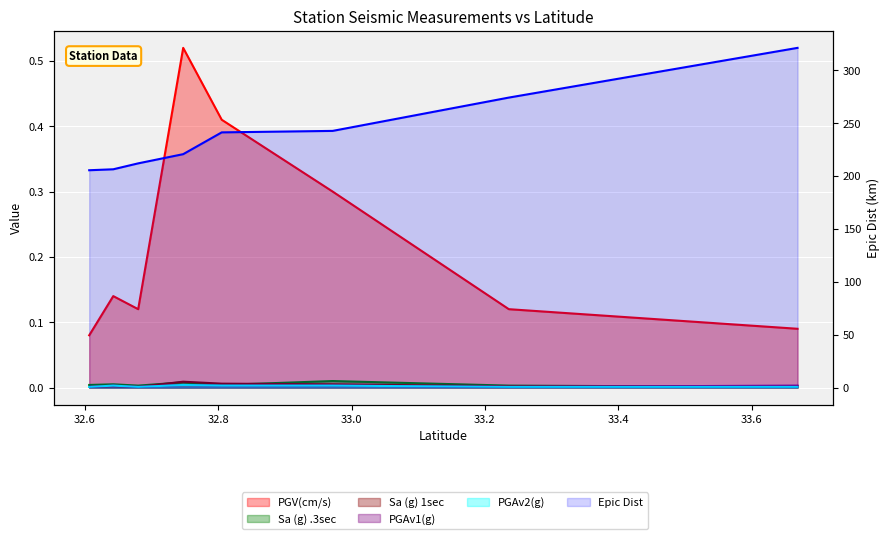

Count the PGAv2(g) values in the range 0 to 1.

8